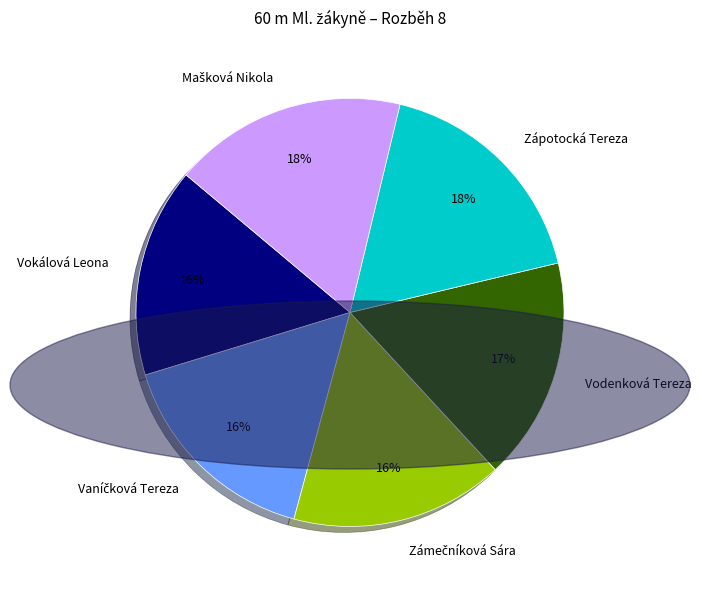

Is Vodenková Tereza the majority of the pie?

No